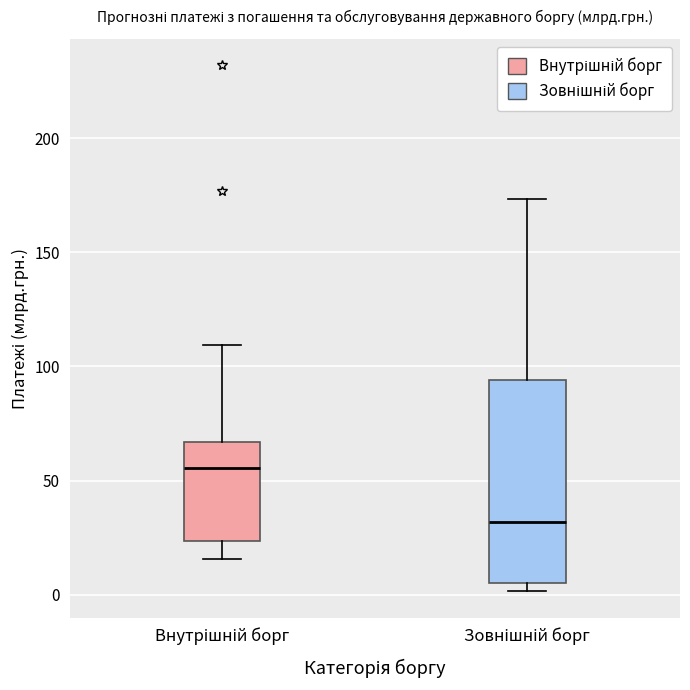

Reading left to right, read every box against the y-axis: the position of its median line, the range the box covers, and the ends of its whiskers. The values are not printed on the chart, so give them approximately, as read against the axis.

Внутрішній борг: median 55, box 25 to 65, whiskers 15 to 110
Зовнішній борг: median 30, box 5 to 95, whiskers 0 to 175